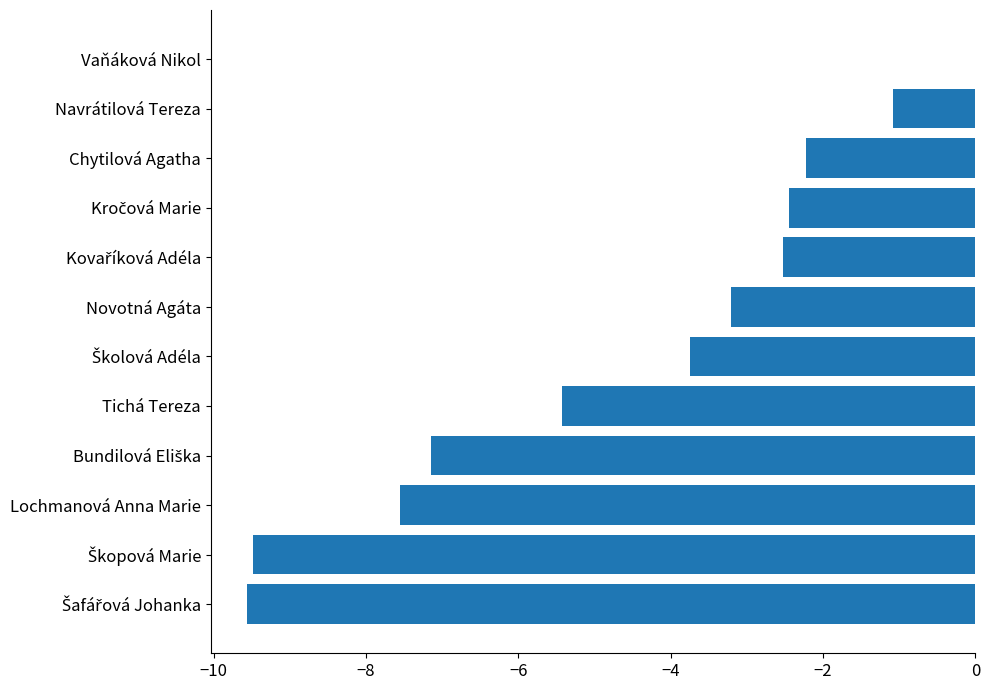

The value at Navrátilová Tereza is -1.1. True or false?

True